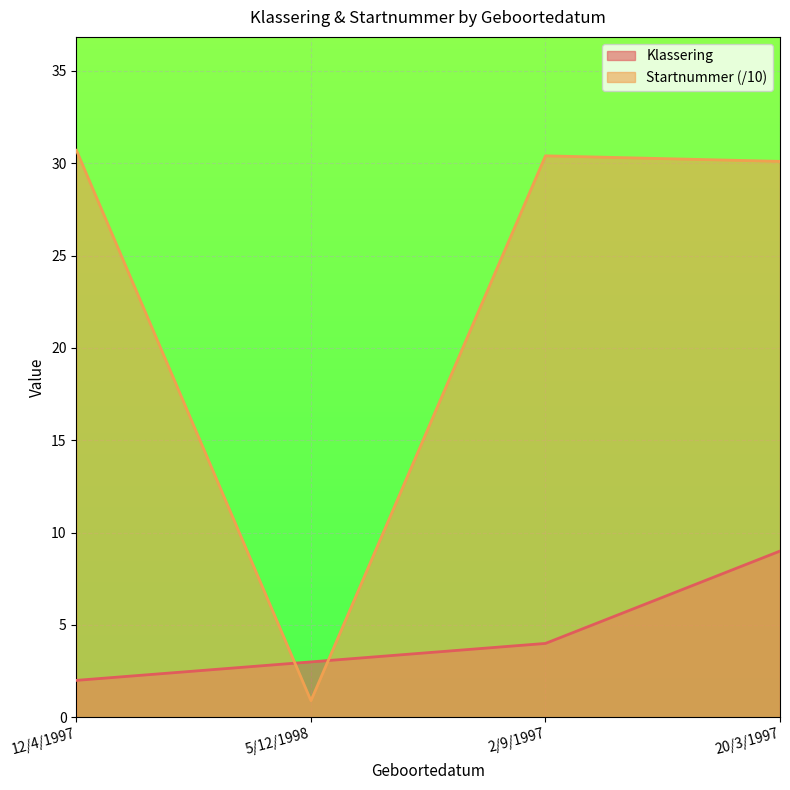

What is the value of the Klassering point at the 2nd from the left?

3.0